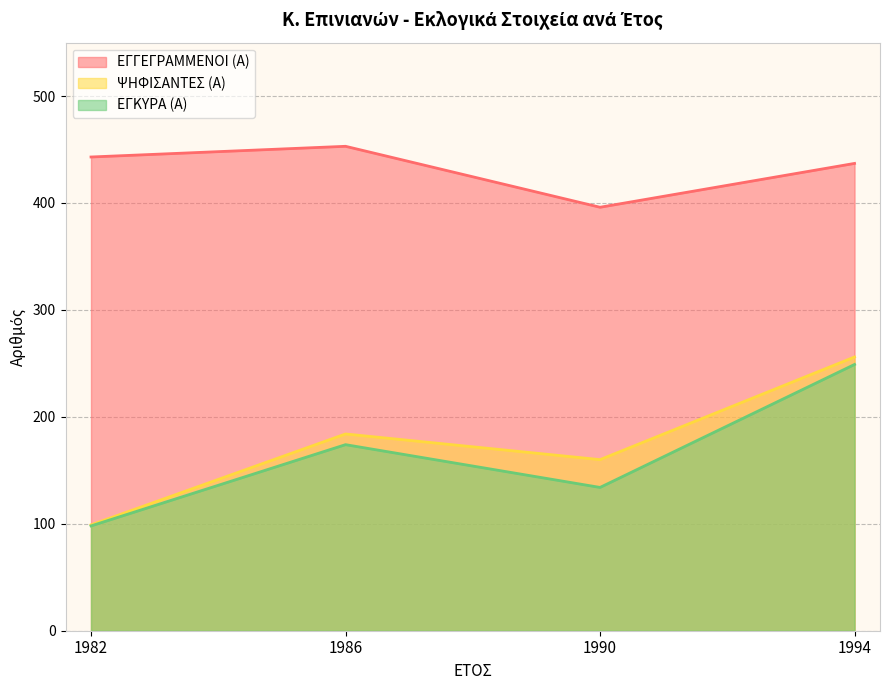

Reading left to right, list all the values displayed in this chart.

ΕΓΓΕΓΡΑΜΜΕΝΟΙ (Α): 443	453	396	437
ΨΗΦΙΣΑΝΤΕΣ (Α): 99	184	160	256
ΕΓΚΥΡΑ (Α): 98	174	134	249